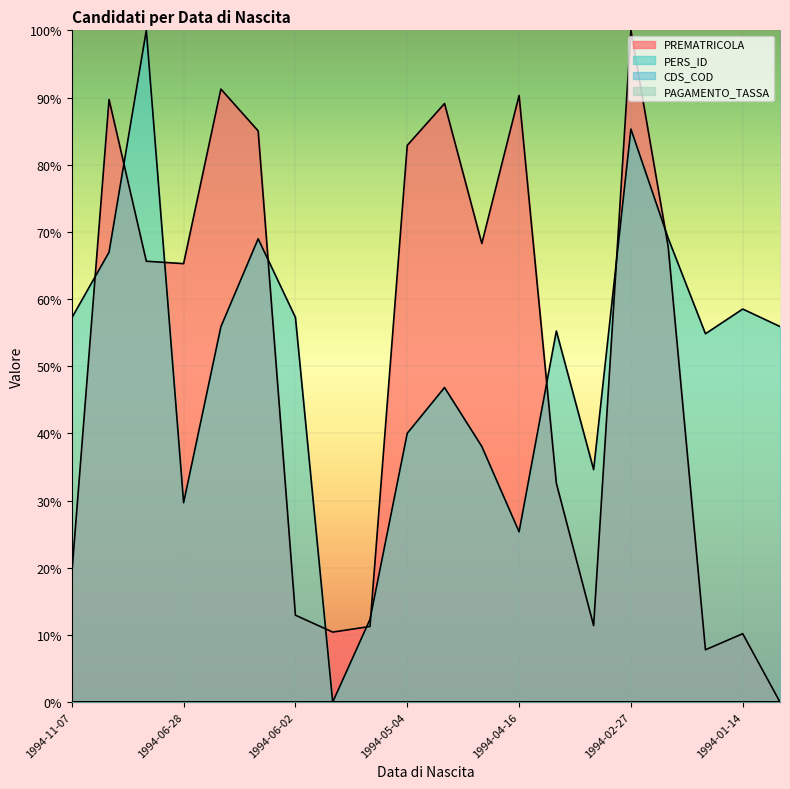

Where does the PERS_ID series first go above 55?

1994-11-07